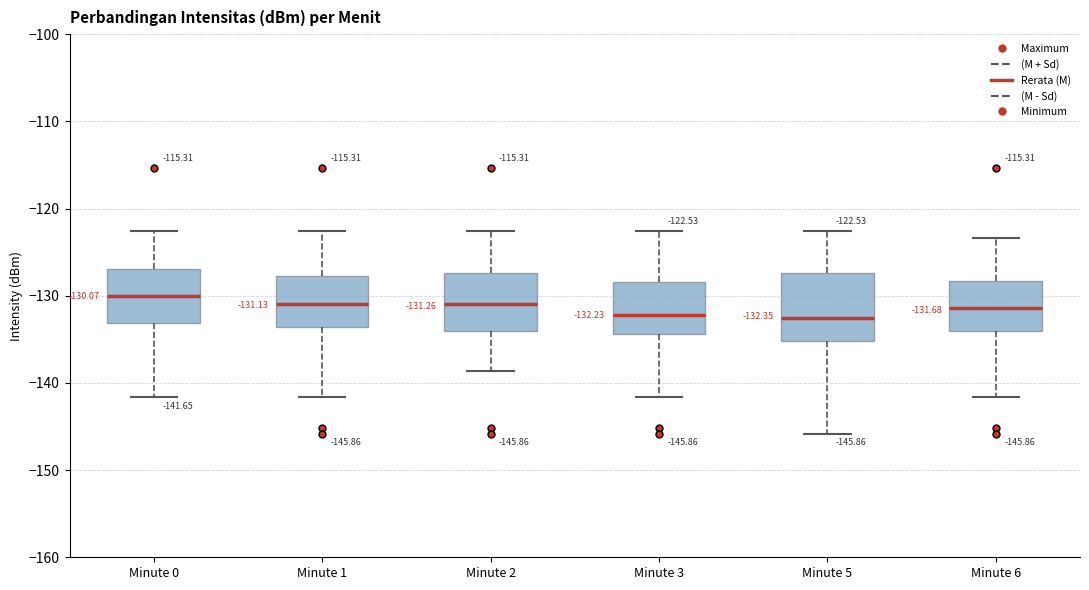

Which box is the tallest, from its lower edge to its upper edge?

Minute 5